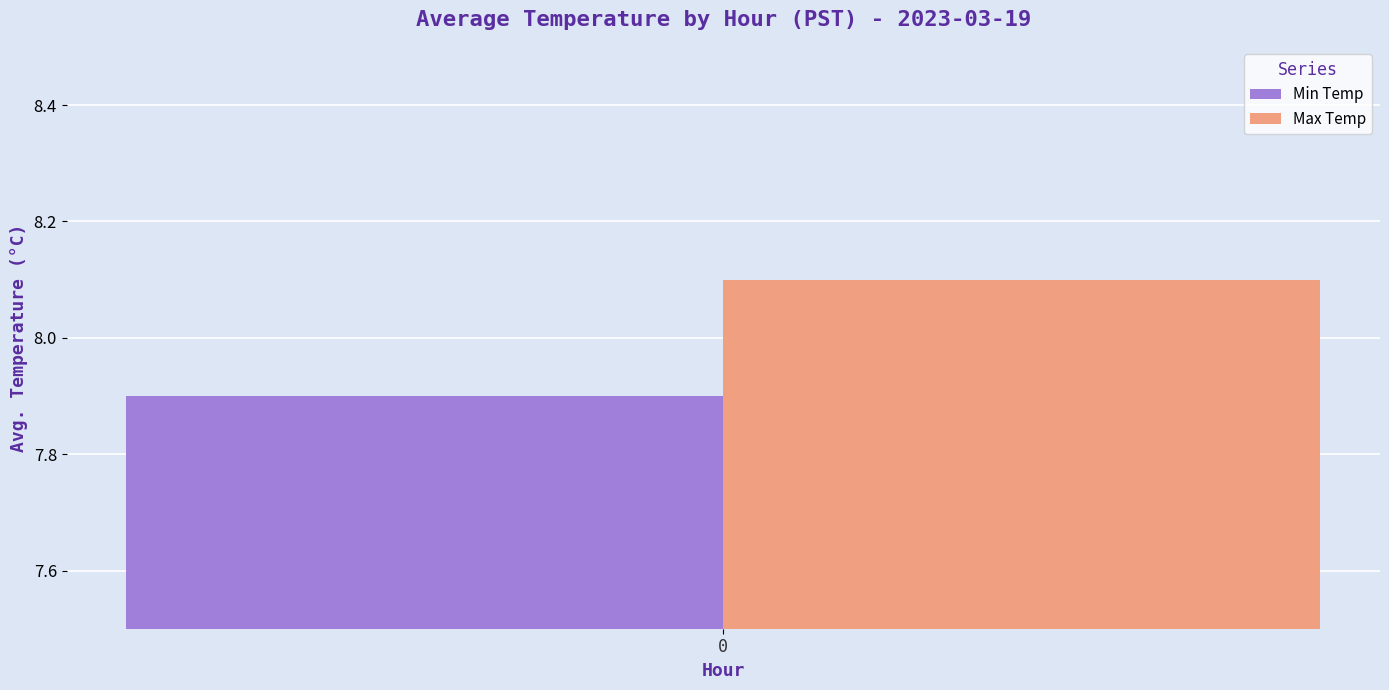

Which series has the largest range (max minus min)?

Min Temp